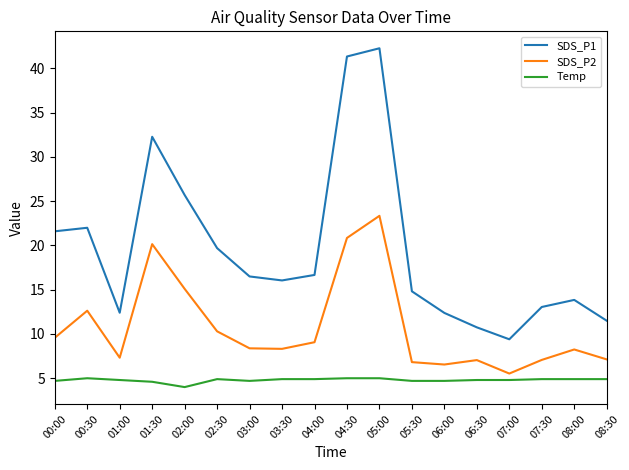

Which category has the lowest value in the SDS_P1 series?

07:00